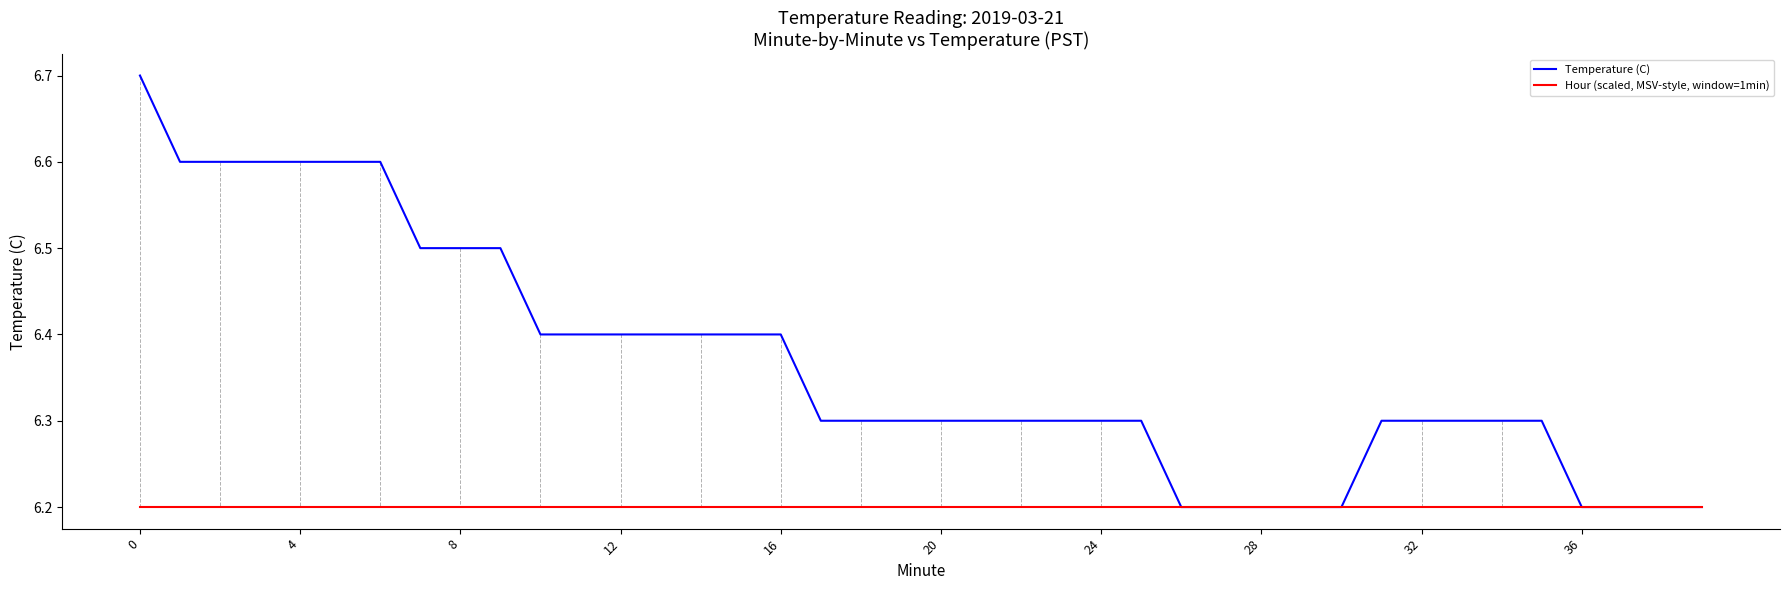

Rank the series by their maximum value, from lowest to highest.

Hour (scaled, MSV-style, window=1min), Temperature (C)